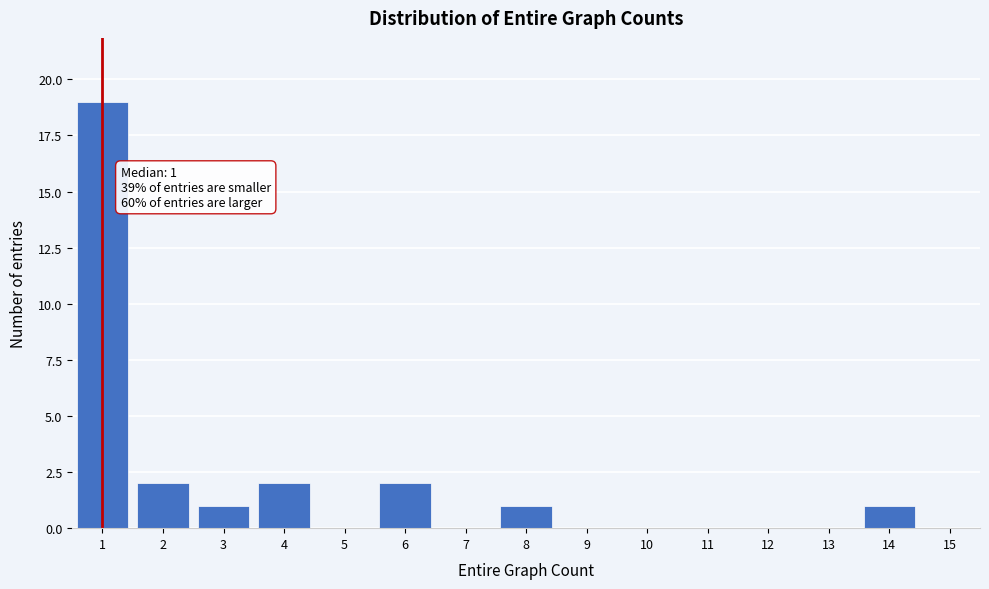

Which range on the x-axis has the tallest bar?

0.5 to 1.5